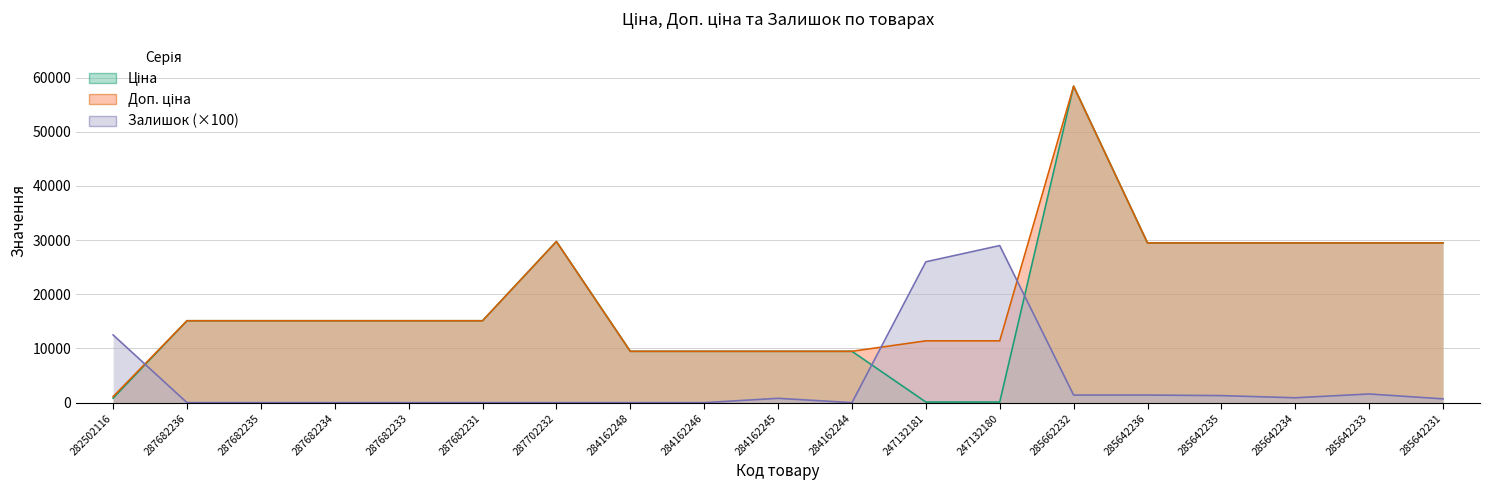

Is it true that Ціна equals 9480.1 at 284162244?

True